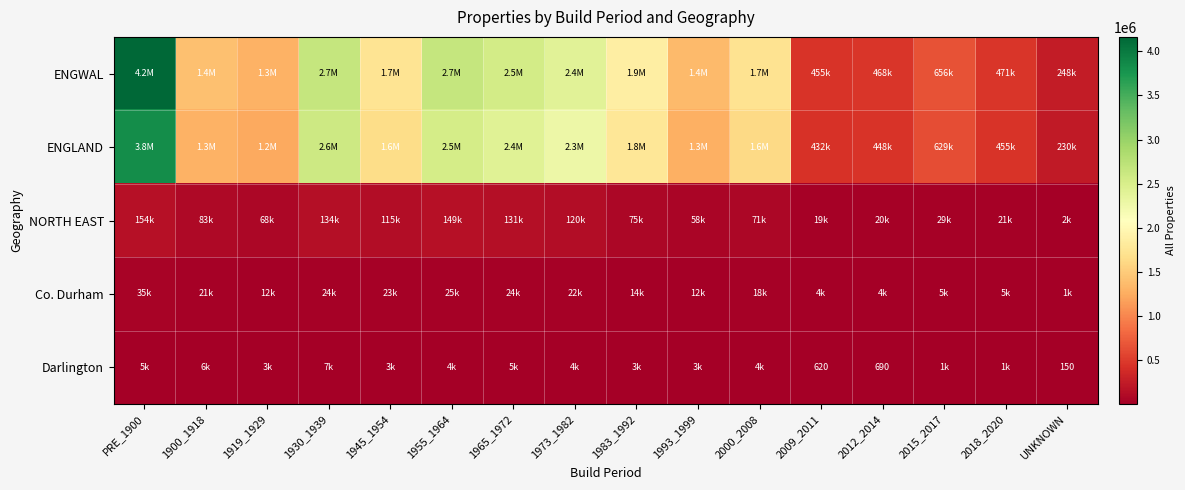

Where is NORTH EAST nearest to the value 78130?

1983_1992